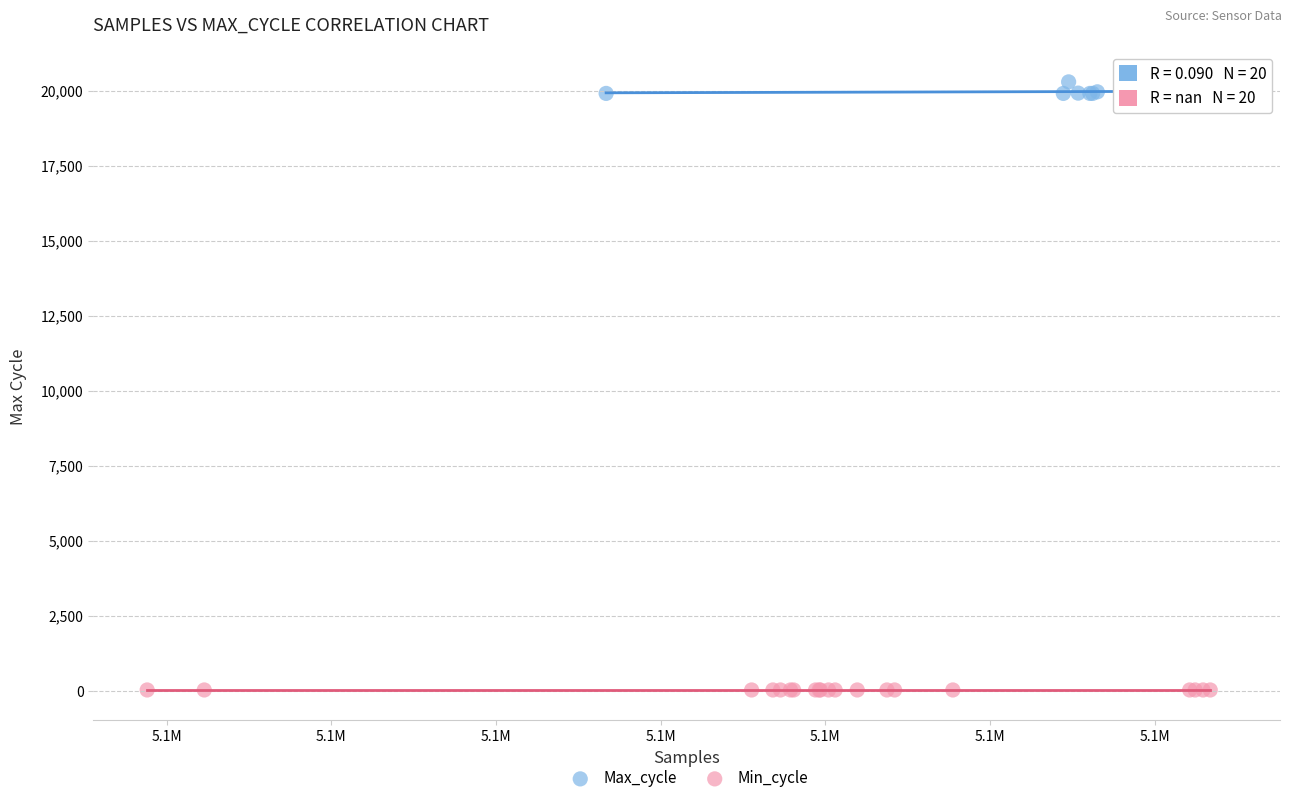

Which series contains the highest Y value?

Max_cycle